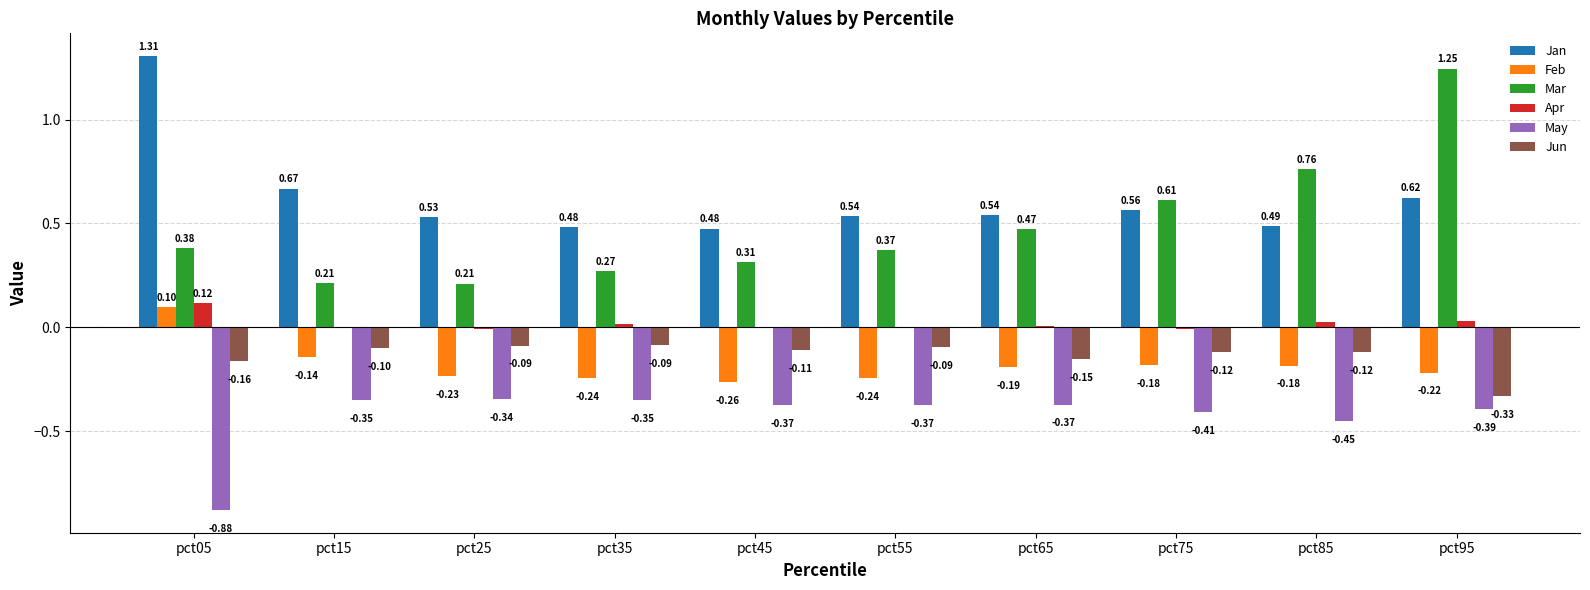

What is the sum of all Jun values?

-1.4